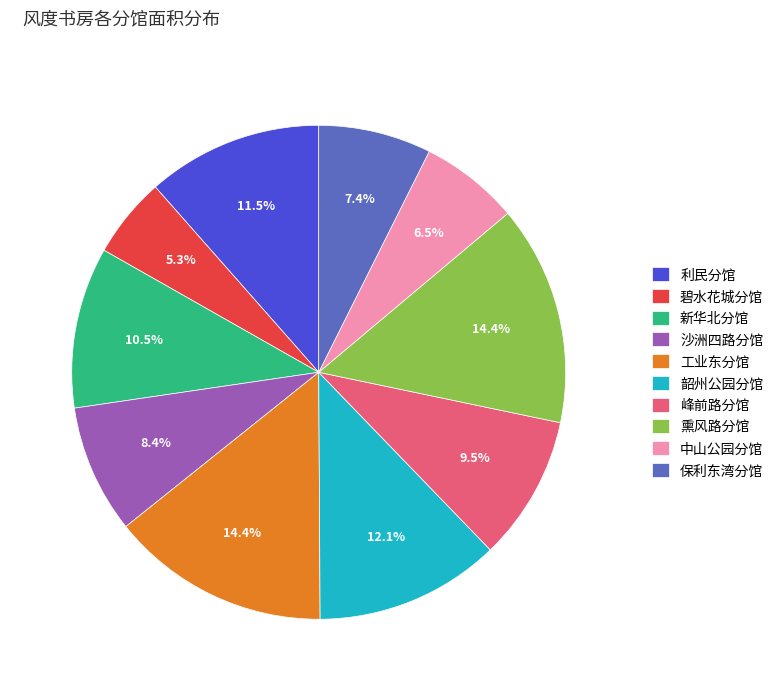

How many slices are in this pie chart?

10